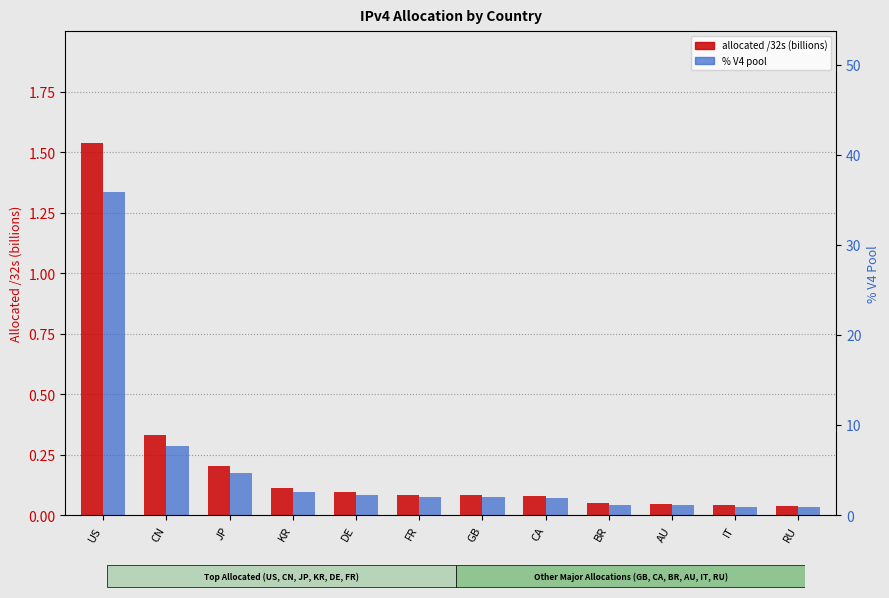

Which has a higher value, FR or CA?

FR